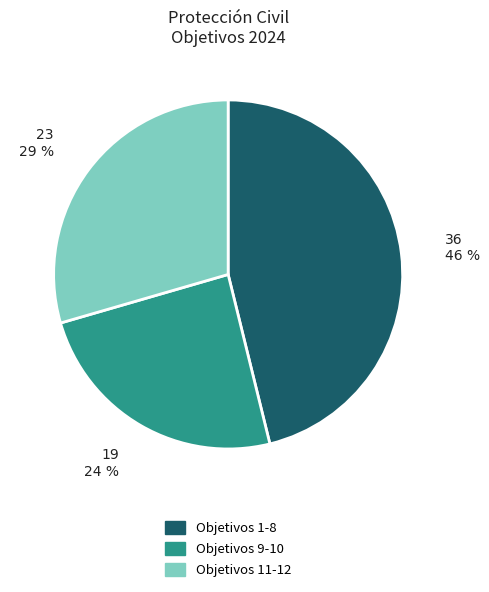

Which has a higher value, Objetivos 9-10 or Objetivos 11-12?

Objetivos 11-12